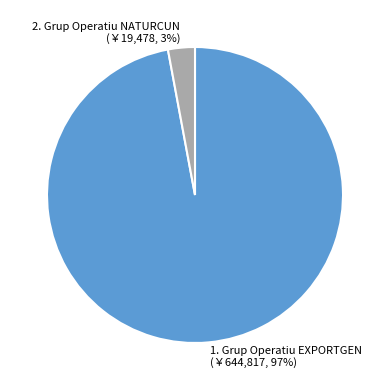

To the nearest percent, what is the average slice percentage?

50%